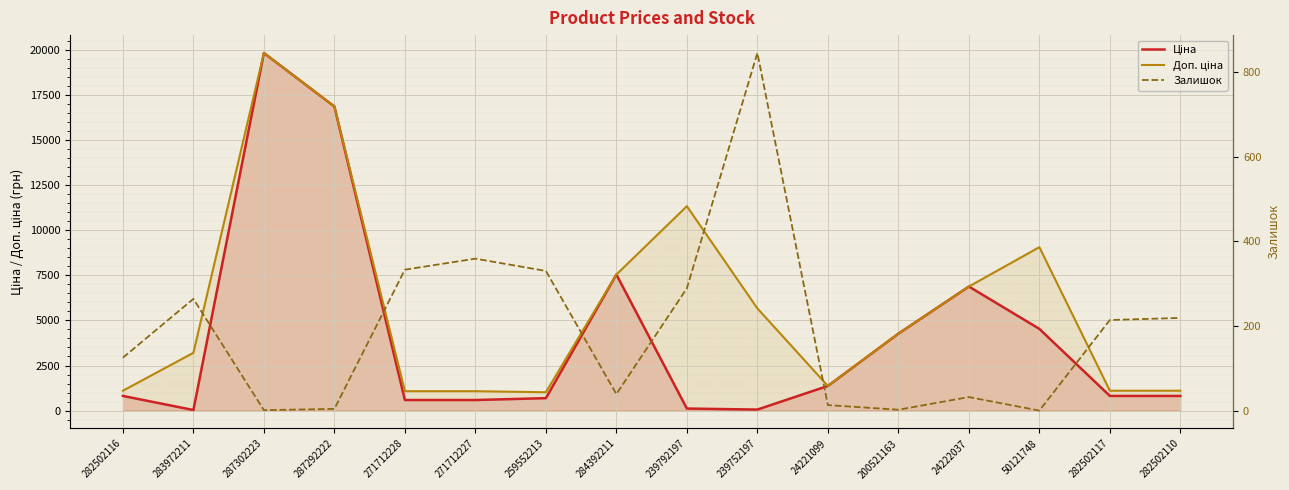

At which category is the sum across all series the highest?

287302223